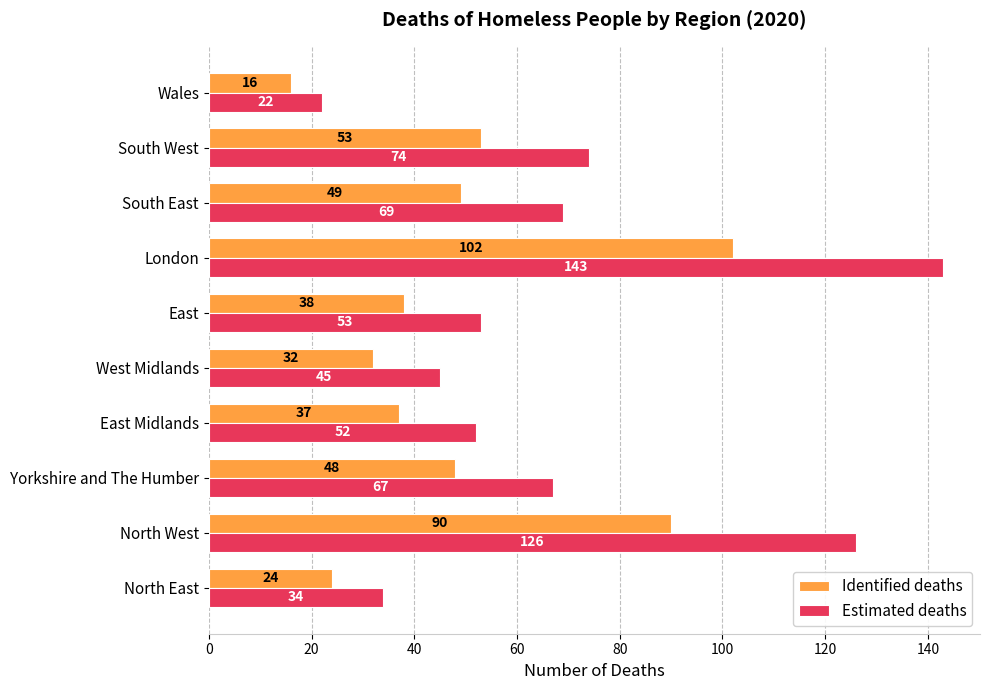

Which series has the widest spread of values?

Estimated deaths